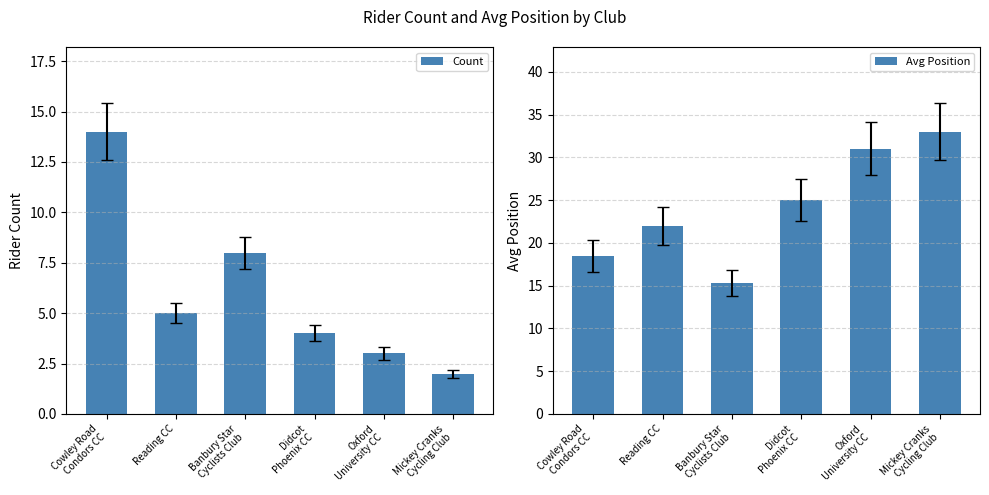

At which label is Count closest to 8?

Banbury Star
Cyclists Club